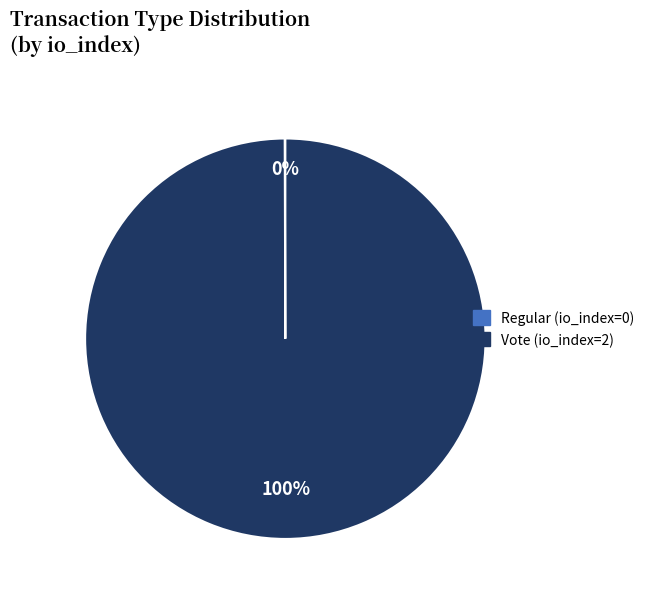

To the nearest percent, what percentage of the pie is Vote?

100%